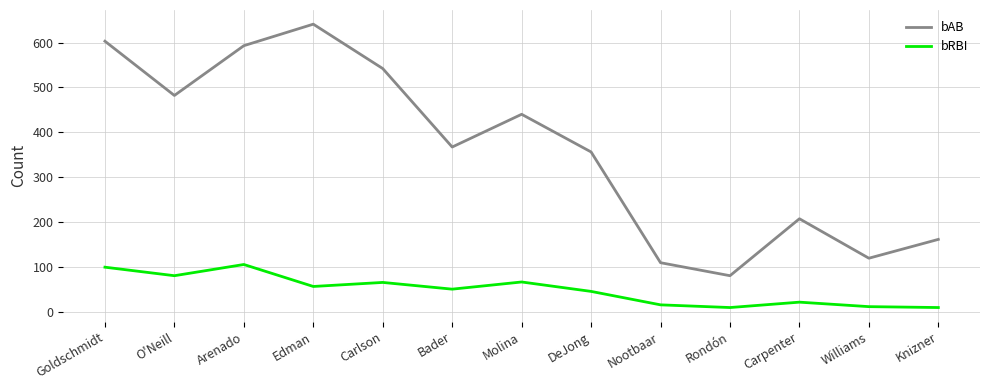

True or false: bRBI and bAB intersect in this chart.

False